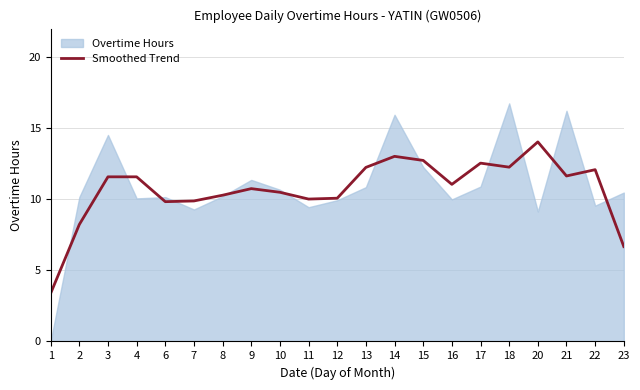

How many points are lower than both their immediate neighbors (excluding endpoints)?

5